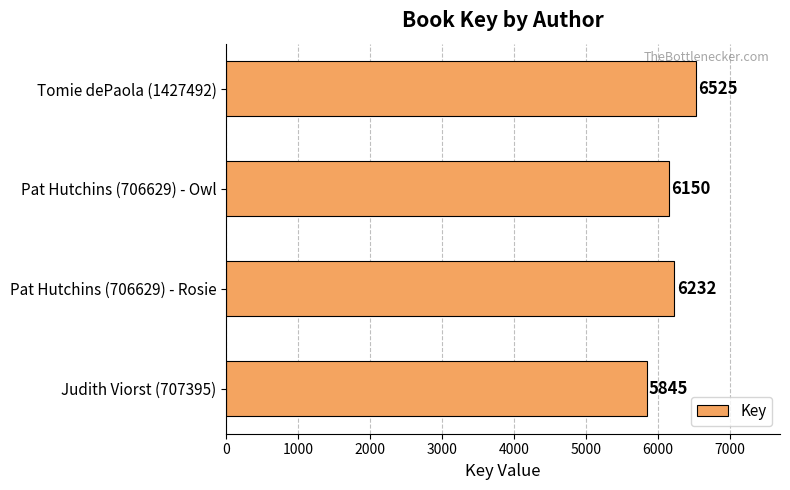

What is the sum of the values at Judith Viorst (707395) and Pat Hutchins (706629) - Rosie?

12077